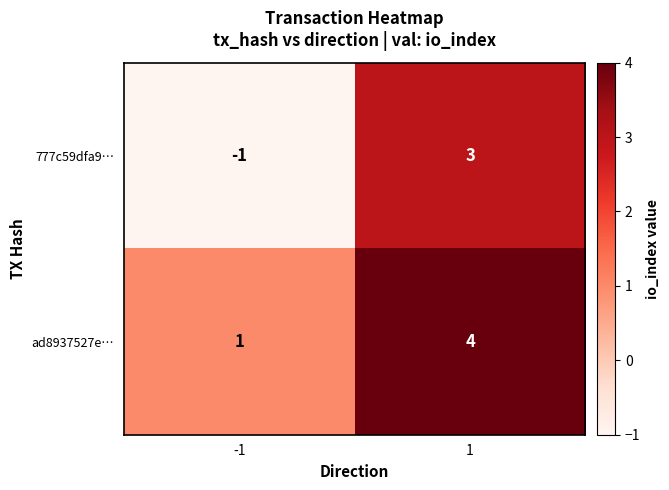

How many negative values does the 777c59dfa9… series have?

1